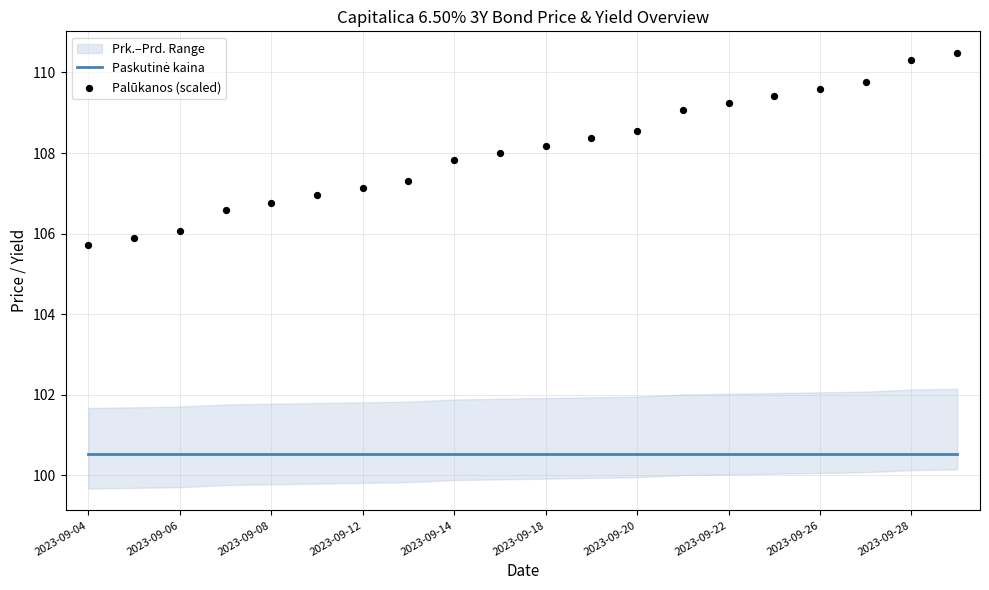

Which series has the largest Y range (max minus min)?

Palūkanos (scaled)